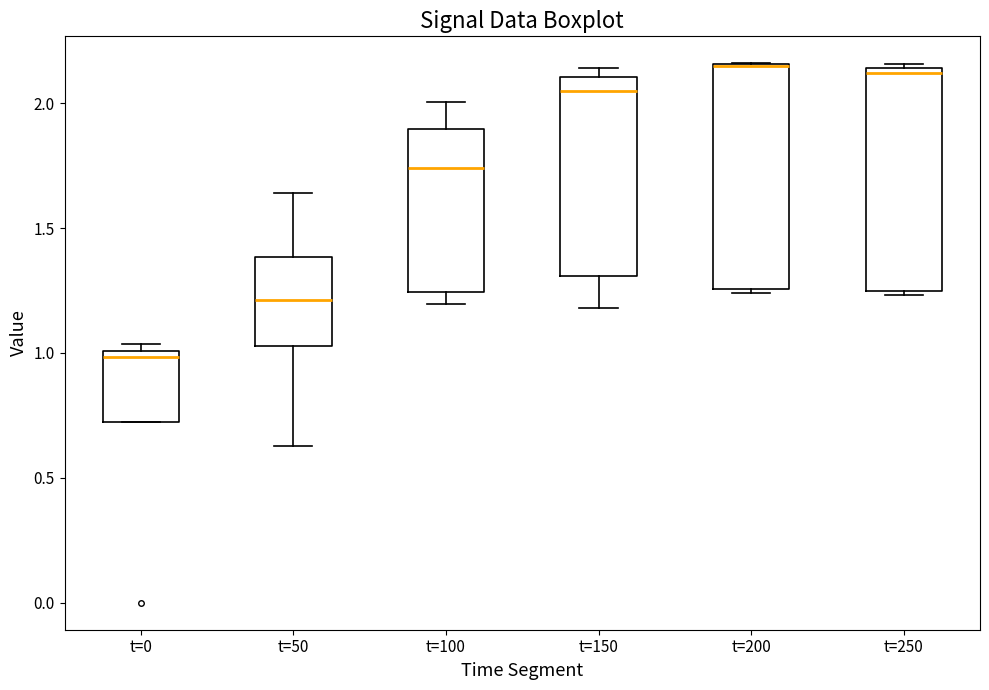

Reading left to right, transcribe this box plot: for each box, give where its median line is, the range the box spans, and where its two whiskers end, as read against the y-axis. The values are not printed on the chart, so give them approximately, as read against the axis.

t=0: median 1.00 (just below the box's upper edge), box 0.70 to 1.00, whiskers 0.70 to 1.05
t=50: median 1.20, box 1.05 to 1.40, whiskers 0.65 to 1.65
t=100: median 1.75, box 1.25 to 1.90, whiskers 1.20 to 2.00
t=150: median 2.05, box 1.30 to 2.10, whiskers 1.20 to 2.15
t=200: median 2.15 (drawn on the box's upper edge), box 1.25 to 2.15, whiskers 1.25 to 2.15
t=250: median 2.10, box 1.25 to 2.15, whiskers 1.25 (just below the box's lower edge) to 2.15